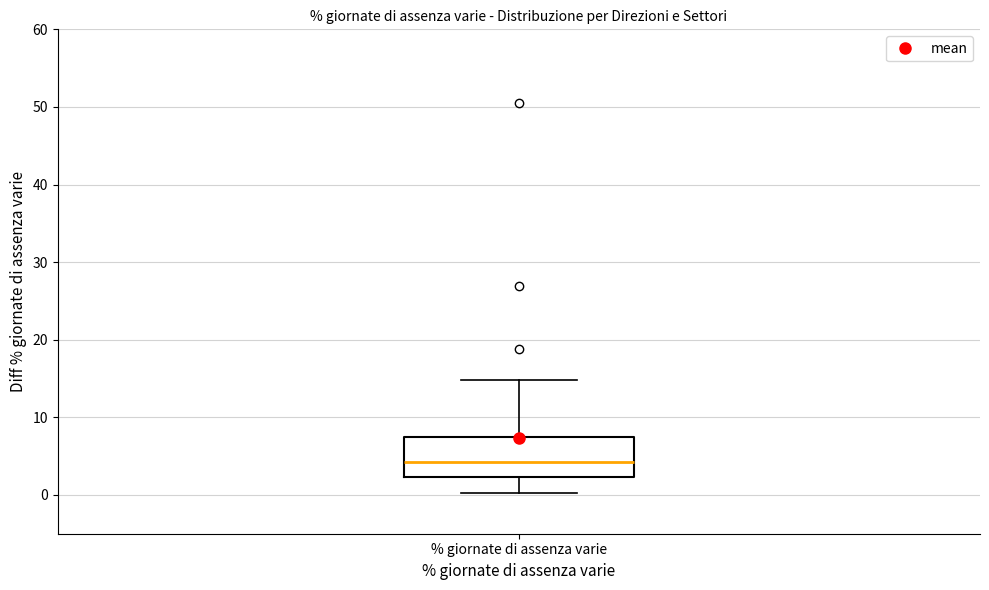

Where does the median line of the box for % giornate di assenza varie sit on the y-axis? The values are not printed on the chart, so give them approximately, as read against the axis.

4